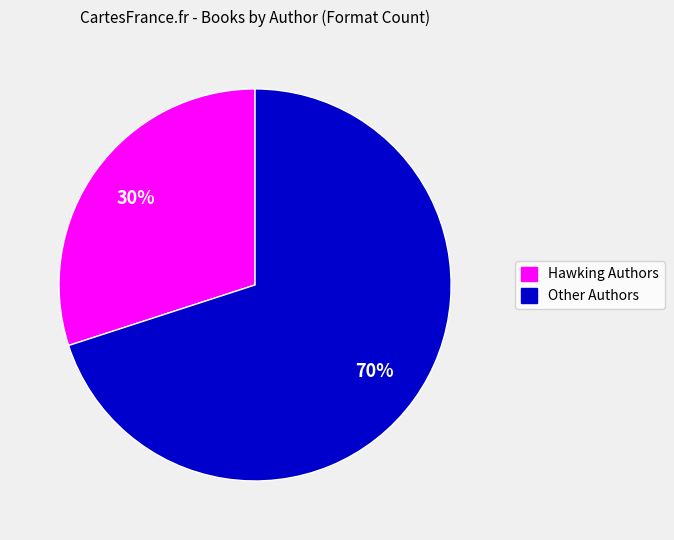

Is there a majority slice in this chart?

Yes